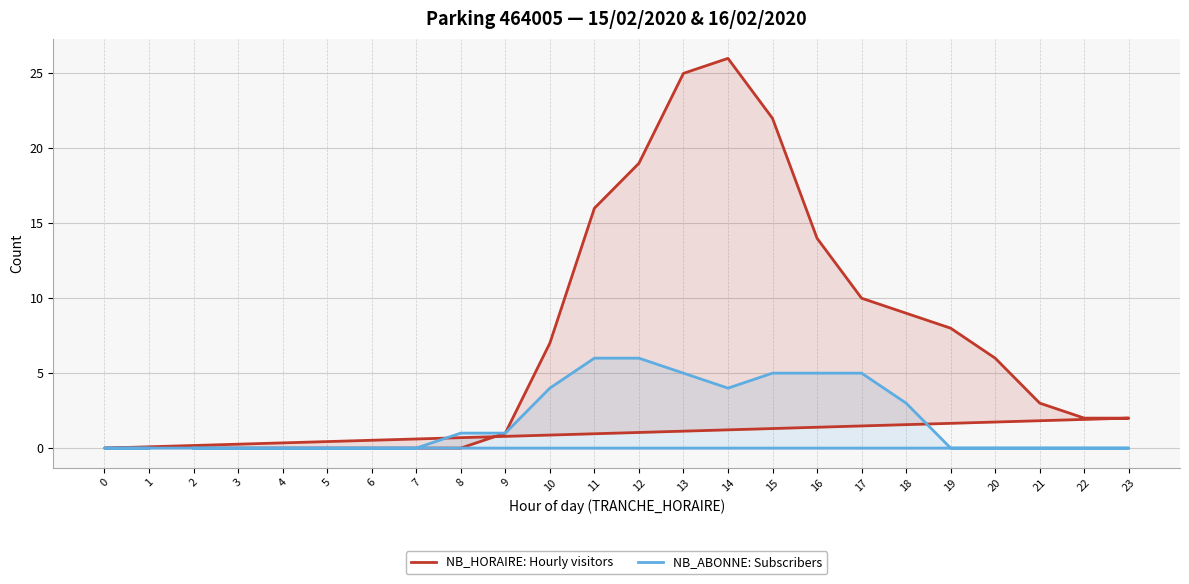

True or false: NB_ABONNE: Subscribers and NB_HORAIRE: Hourly visitors intersect in this chart.

False